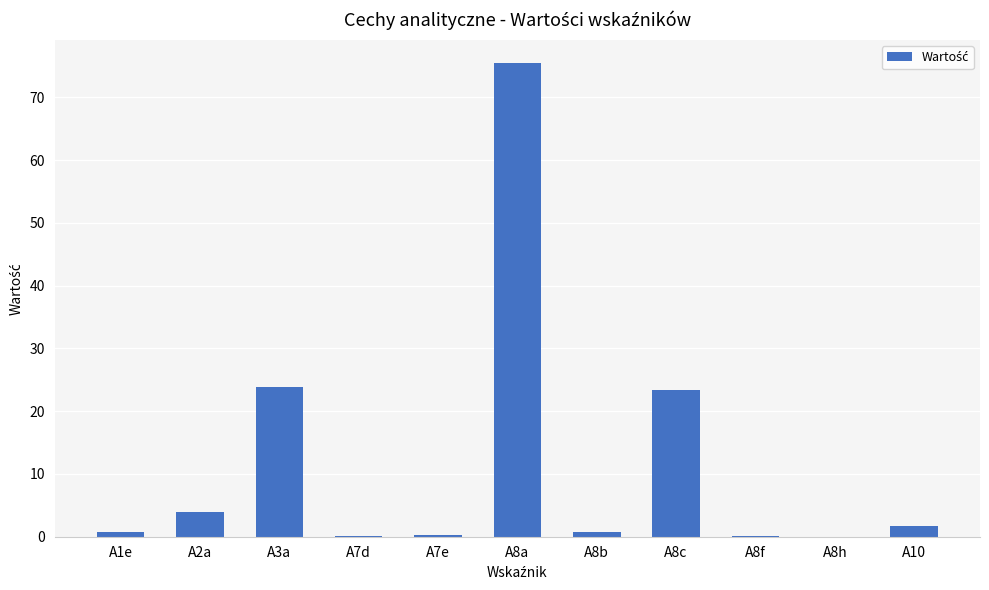

What is the maximum value shown in the chart?

75.4